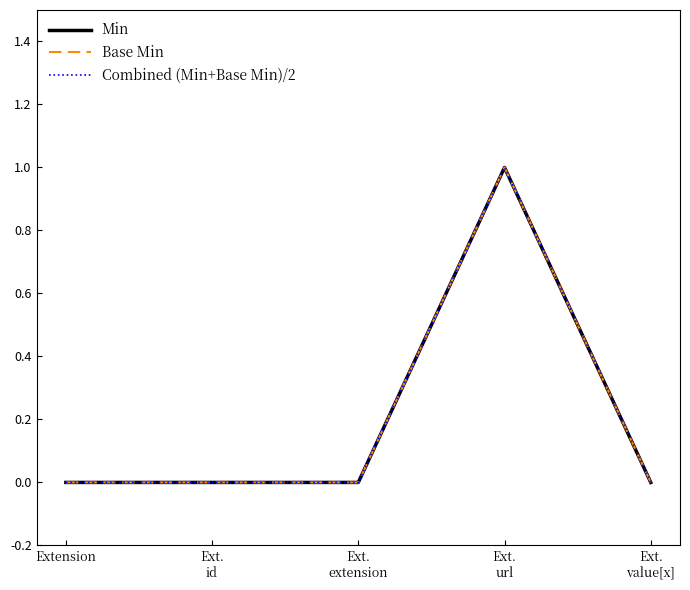

What is the difference between the Combined (Min+Base Min)/2 values at Ext.
extension and Ext.
url?

1